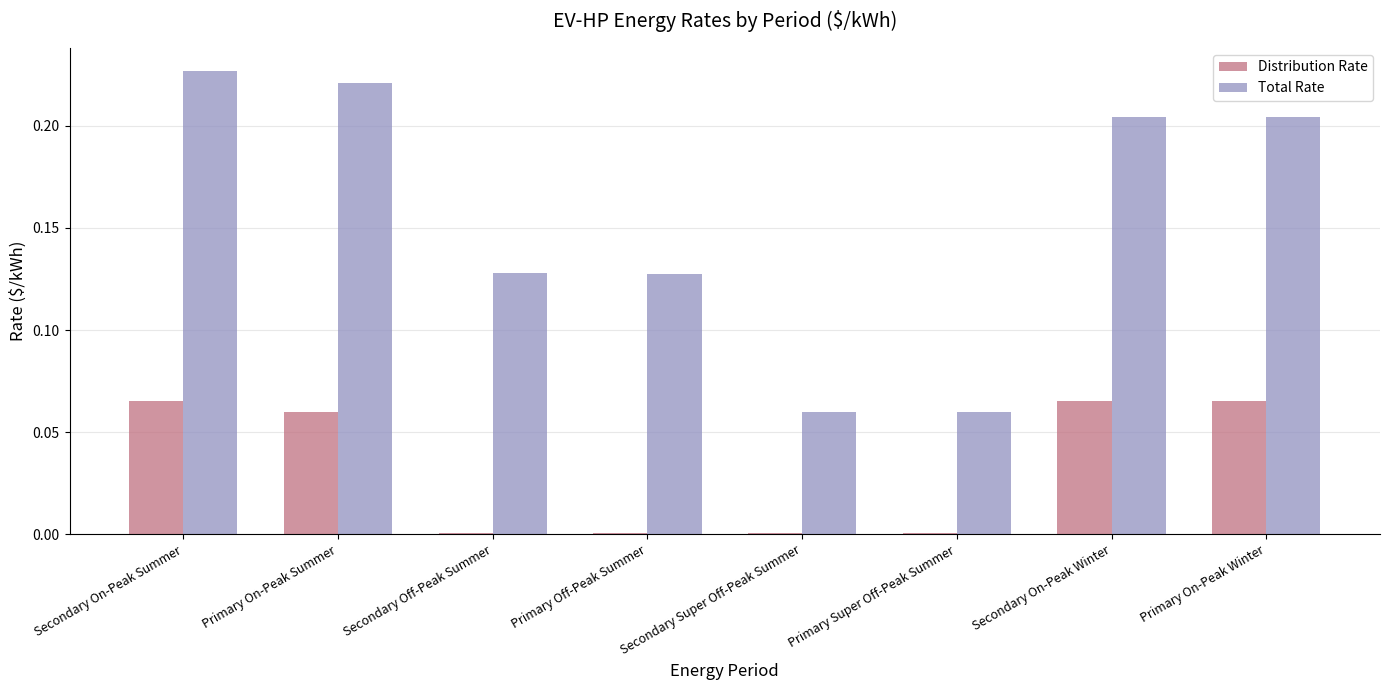

What is the sum of all Distribution Rate values?

0.3